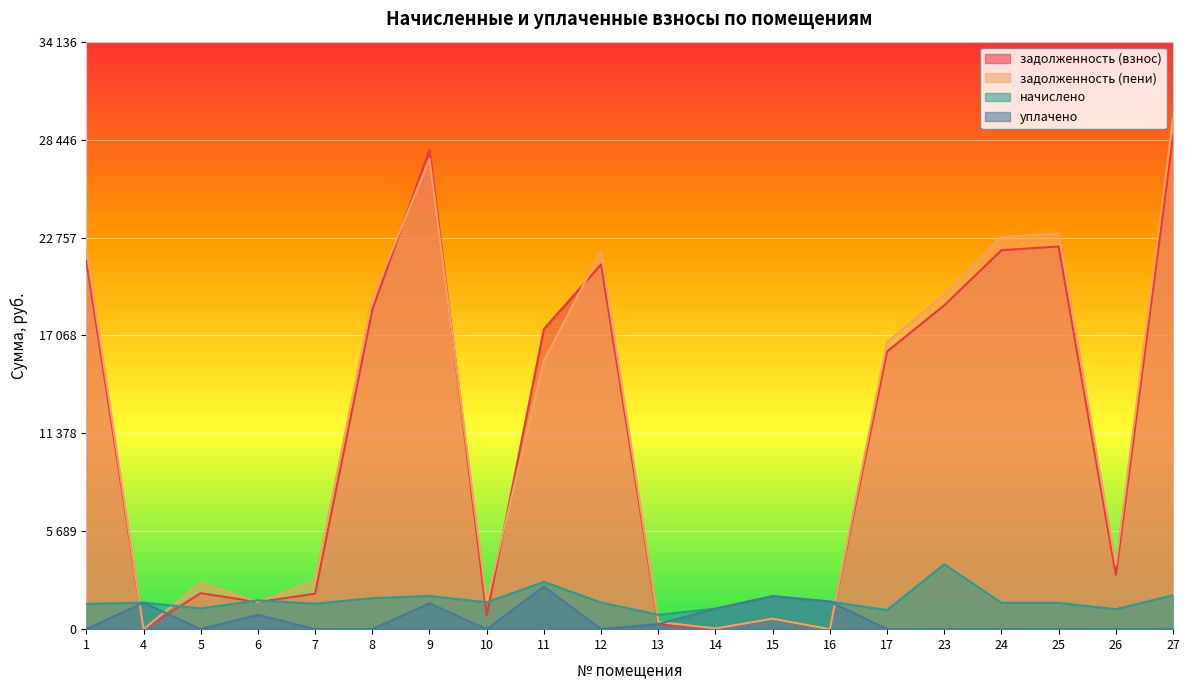

True or false: начислено and задолженность (пени) cross at least once.

True